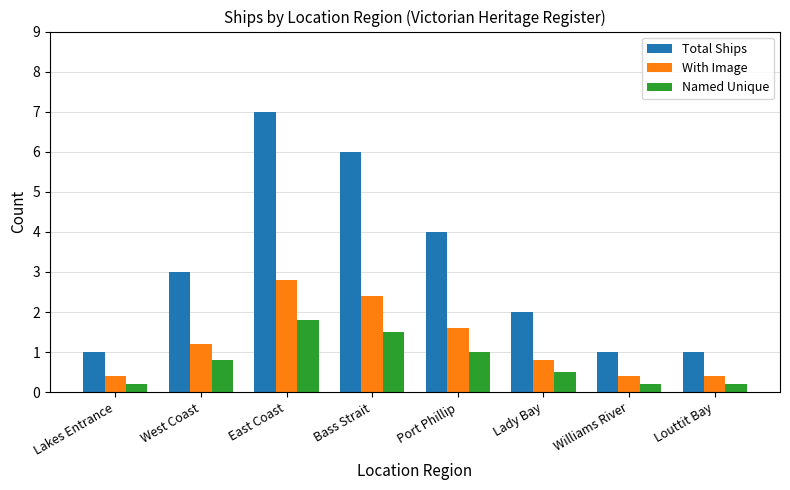

What is the maximum value for With Image?

2.8